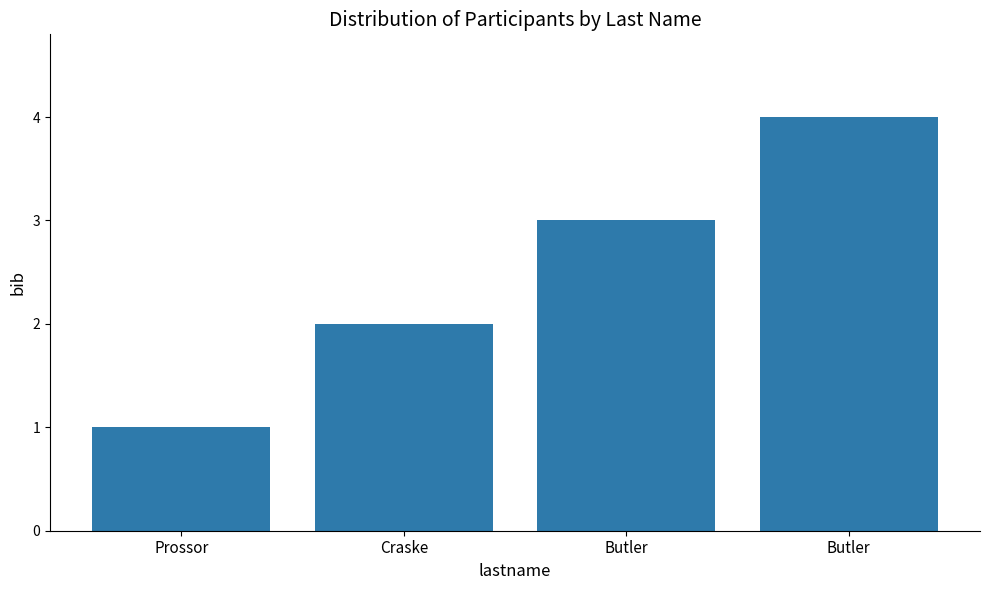

Between Craske and Prossor, which is larger?

Craske